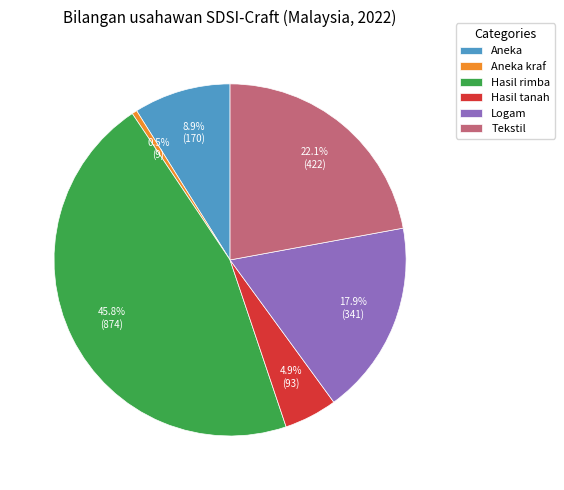

Does Logam represent more than half of the total?

No